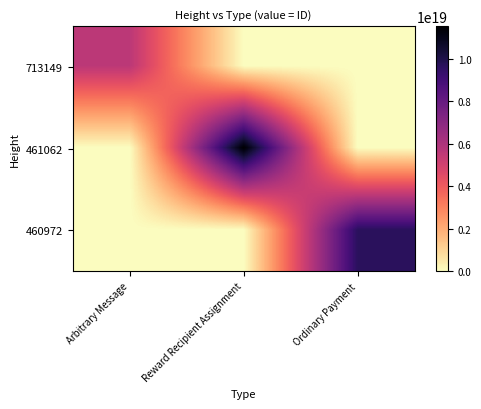

At how many categories does at least one series exceed 1118098684014863232?

3